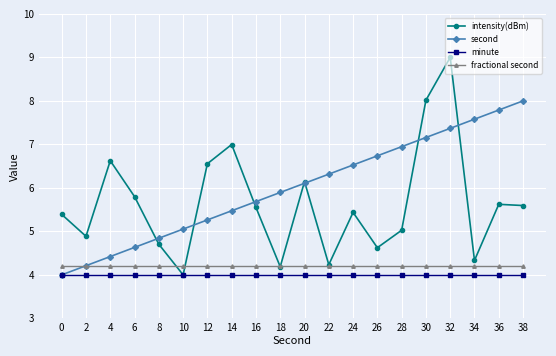

Reading right to left, what are all the values shown in this chart?

intensity(dBm): 5.6	5.6	4.3	9.0	8.0	5.0	4.6	5.4	4.2	6.1	4.2	5.5	7.0	6.6	4.0	4.7	5.8	6.6	4.9	5.4
second: 8.0	7.8	7.6	7.4	7.2	6.9	6.7	6.5	6.3	6.1	5.9	5.7	5.5	5.3	5.1	4.8	4.6	4.4	4.2	4.0
minute: 4.0	4.0	4.0	4.0	4.0	4.0	4.0	4.0	4.0	4.0	4.0	4.0	4.0	4.0	4.0	4.0	4.0	4.0	4.0	4.0
fractional second: 4.2	4.2	4.2	4.2	4.2	4.2	4.2	4.2	4.2	4.2	4.2	4.2	4.2	4.2	4.2	4.2	4.2	4.2	4.2	4.2